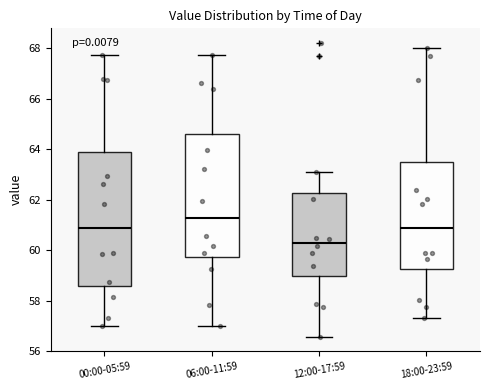

Reading left to right, transcribe this box plot: for each box, give where its median line is, the range the box spans, and where its two whiskers end, as read against the y-axis. The values are not printed on the chart, so give them approximately, as read against the axis.

00:00-05:59: median 60.8, box 58.6 to 64.0, whiskers 57.0 to 67.8
06:00-11:59: median 61.2, box 59.8 to 64.6, whiskers 57.0 to 67.8
12:00-17:59: median 60.4, box 59.0 to 62.2, whiskers 56.6 to 63.0
18:00-23:59: median 60.8, box 59.2 to 63.4, whiskers 57.4 to 68.0